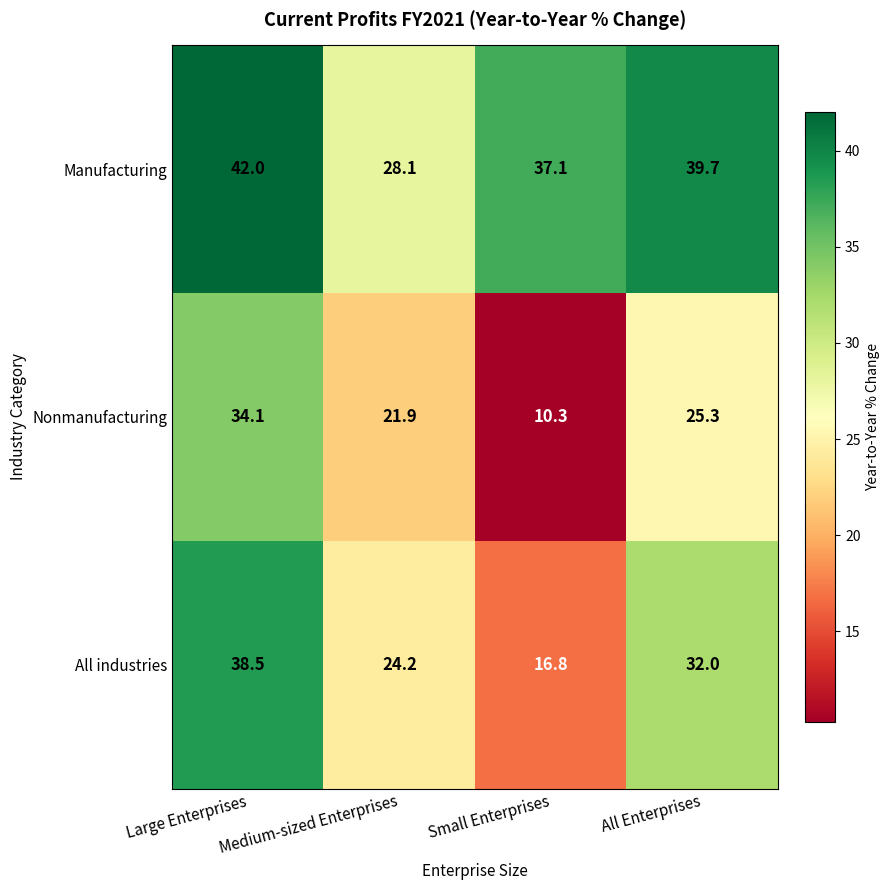

The value of All industries at All Enterprises is 44.3. True or false?

False